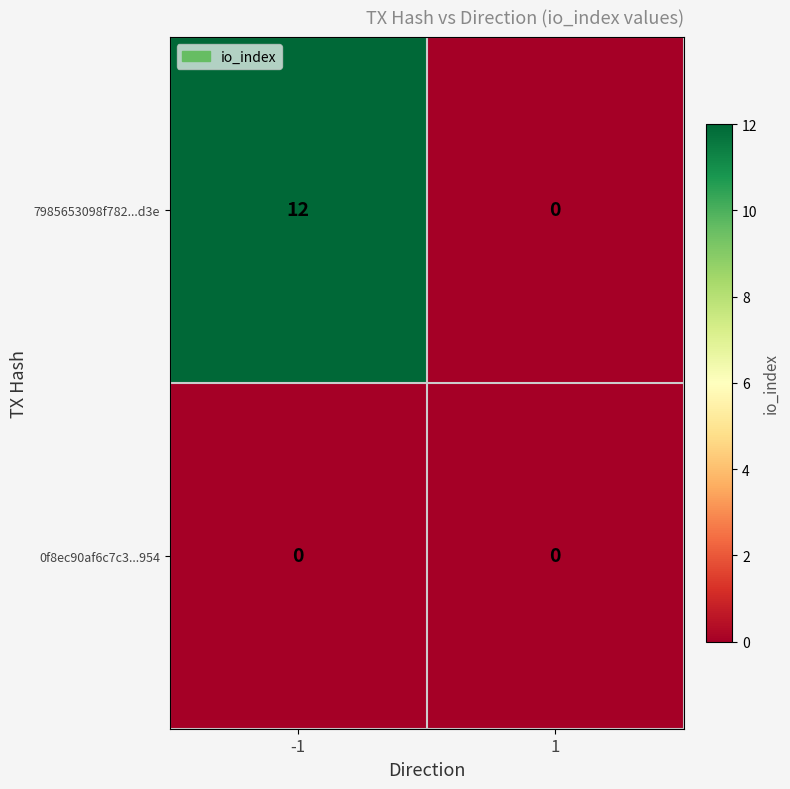

At which category is the sum across all series the highest?

-1